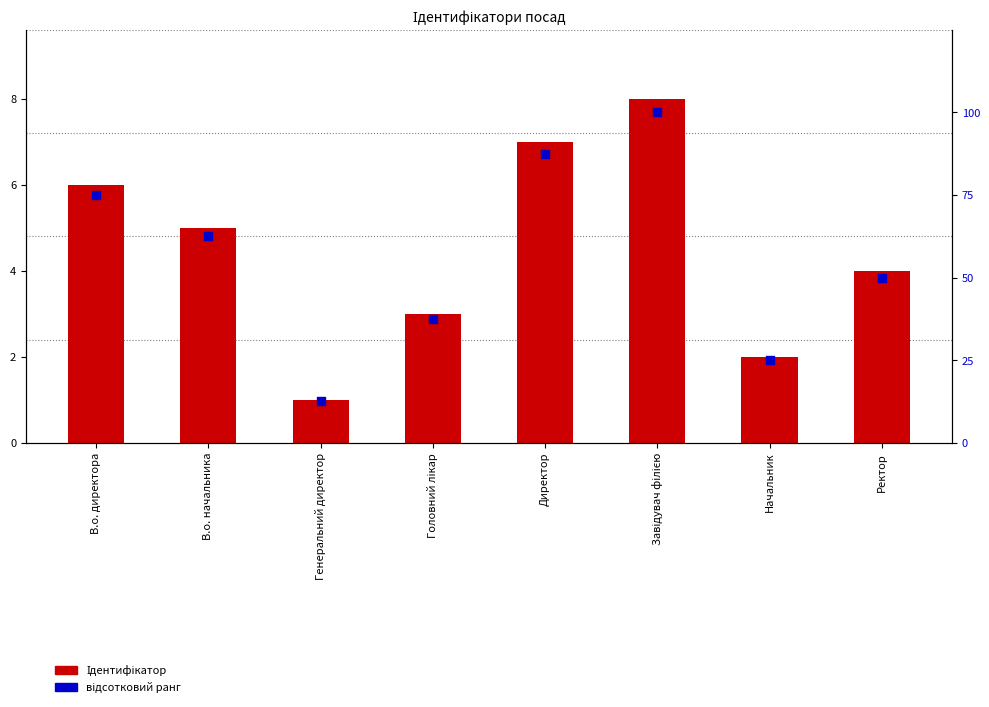

Which series has the largest total across all categories?

відсотковий ранг